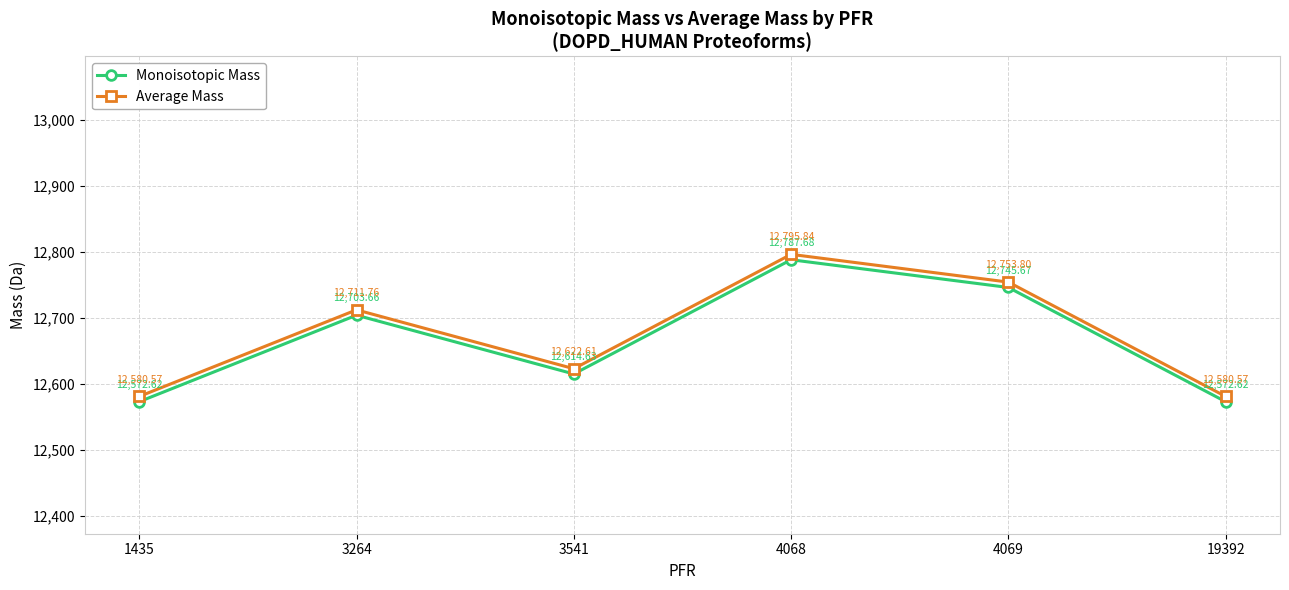

At which category does the chart reach its peak across all series?

4068